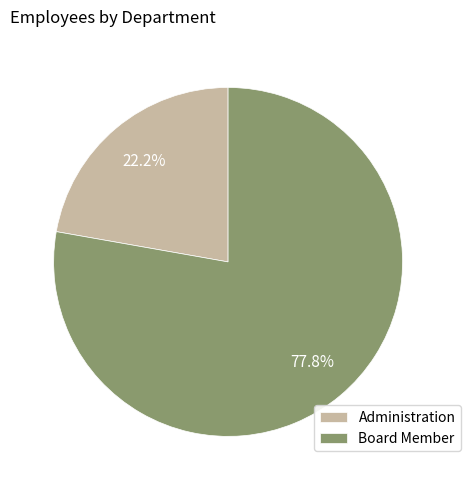

Is the sum of Administration and Board Member greater than half?

Yes